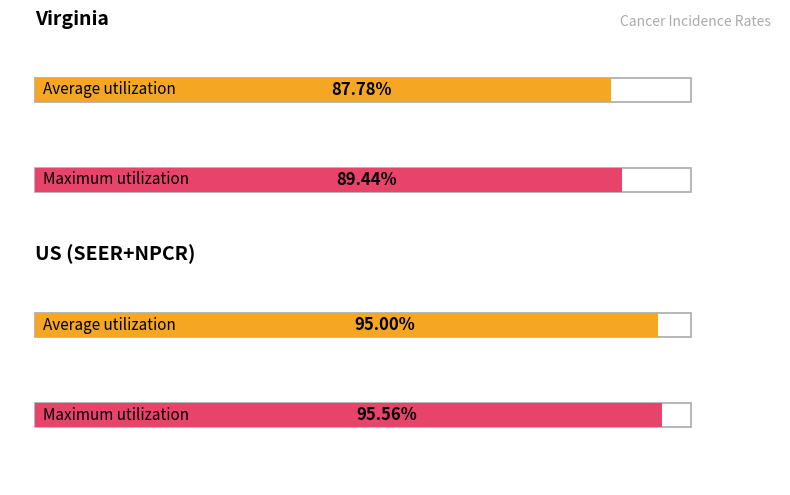

At which label does Age-Adjusted Incidence Rate reach its peak?

US (SEER+NPCR)